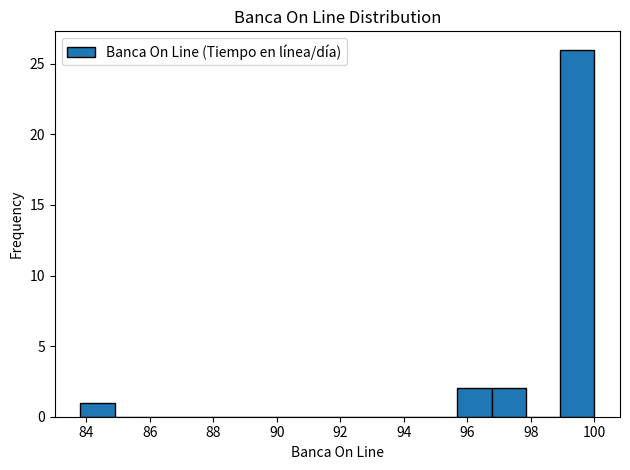

How tall is the bar that spans 99.0 to 100.0 on the x-axis? Neither the bar edges nor the heights are printed on the chart, so give them approximately, as read against the axes.

26